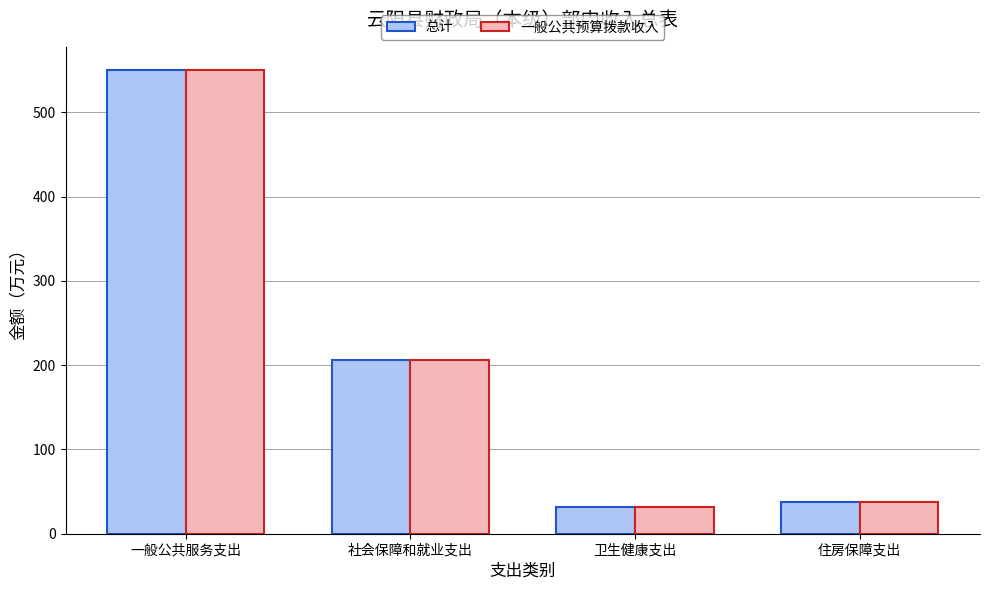

What is the minimum value for 一般公共预算拨款收入?

31.7